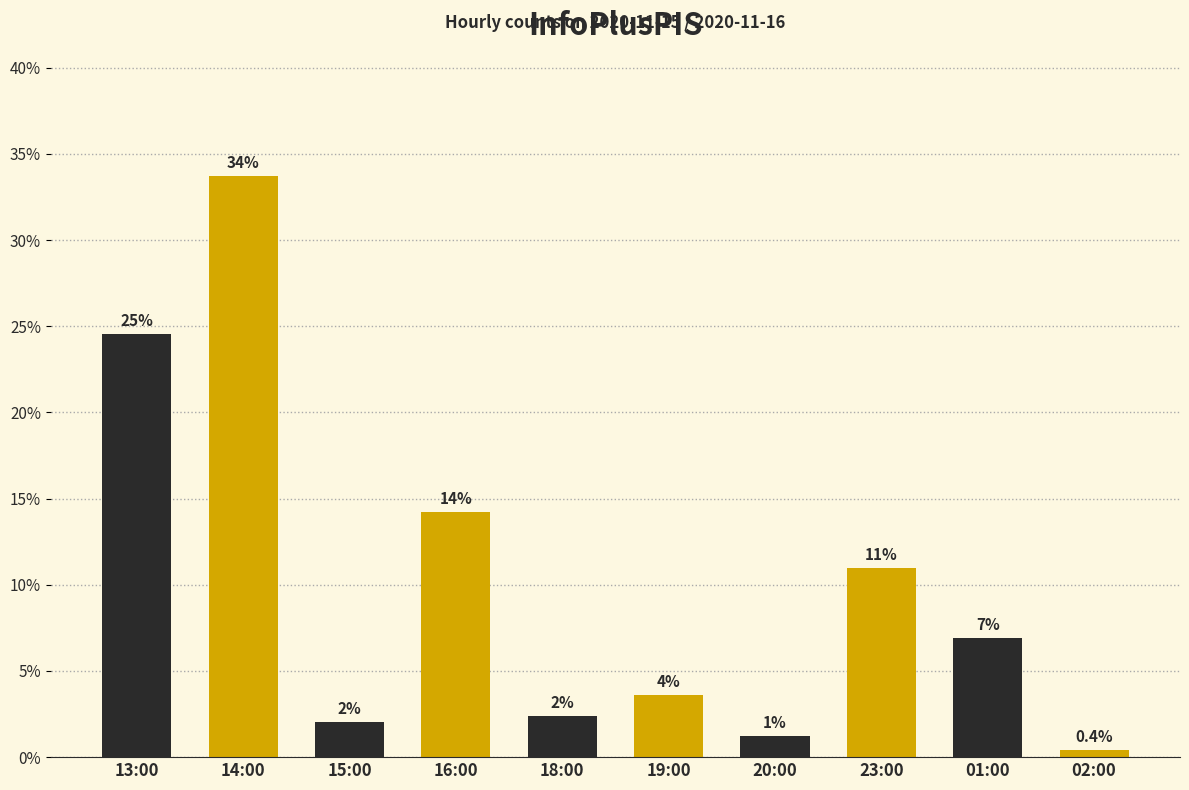

The value at 16:00 is 14.2. True or false?

True